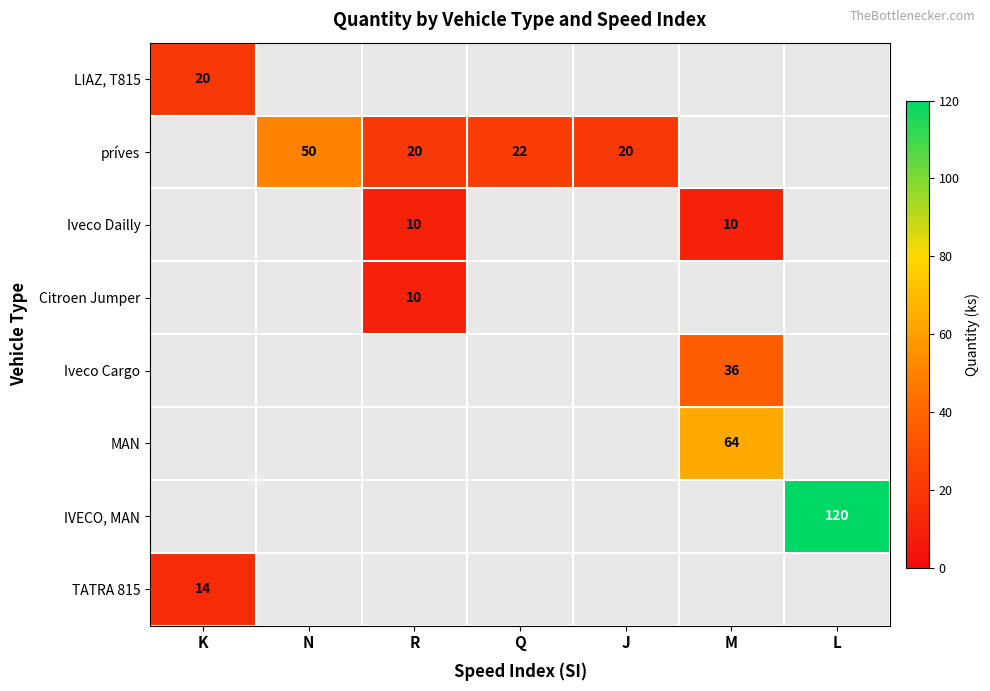

Rank the categories by Iveco Dailly value from lowest to highest.

K, N, Q, J, L, R, M